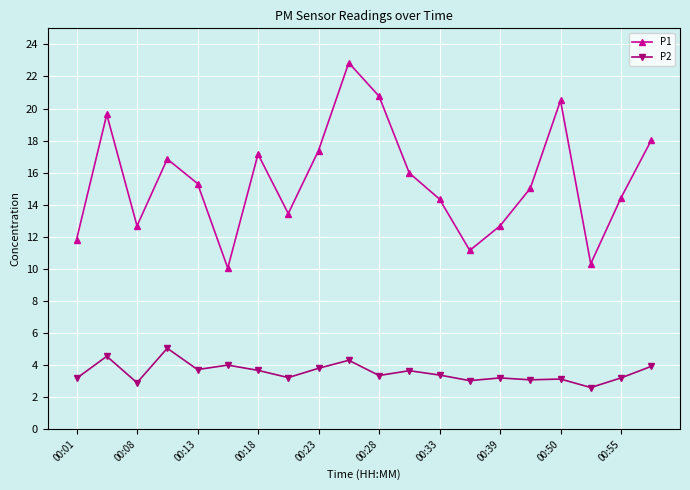

At how many categories does at least one series exceed 9?

20